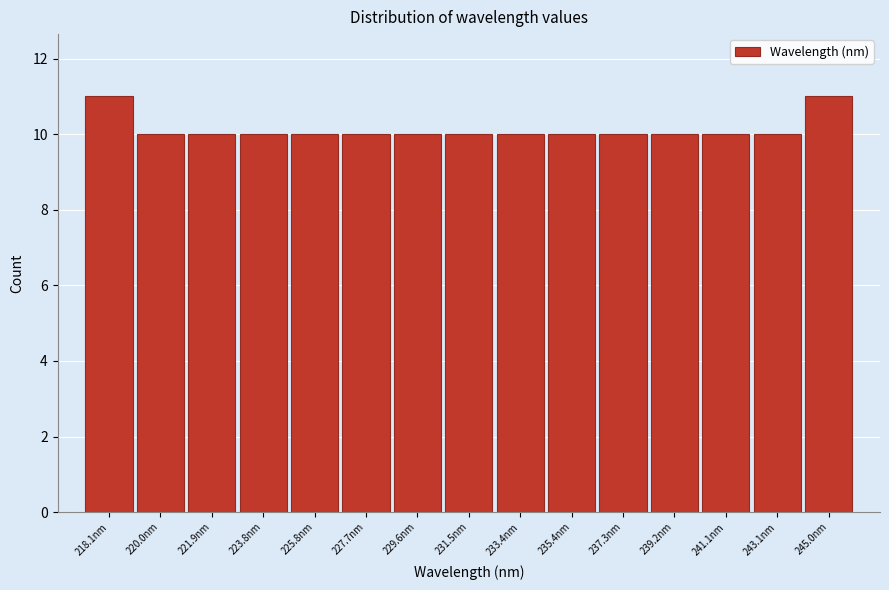

Reading left to right, extract all data points from this chart.

218.1nm=11	220.0nm=10	221.9nm=10	223.8nm=10	225.8nm=10	227.7nm=10	229.6nm=10	231.5nm=10	233.4nm=10	235.4nm=10	237.3nm=10	239.2nm=10	241.1nm=10	243.1nm=10	245.0nm=11